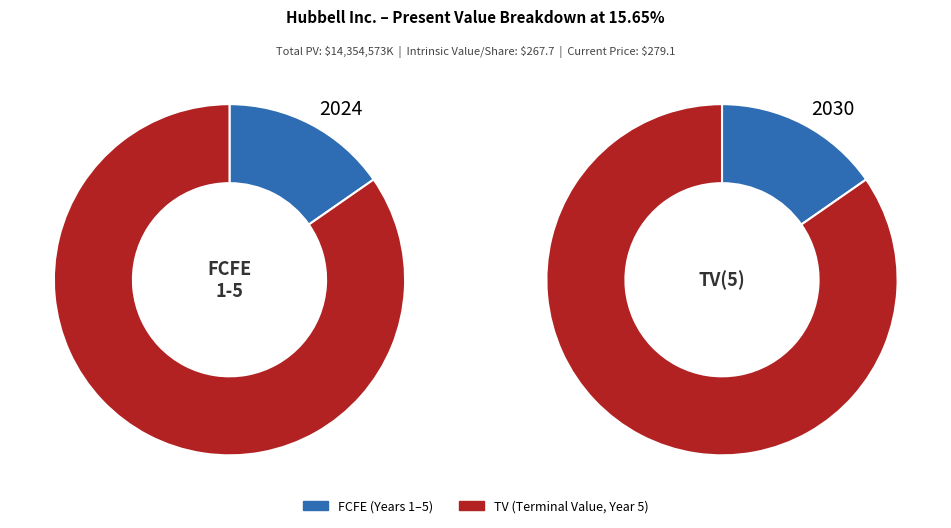

Does TV(5) account for over 50% of the chart?

Yes